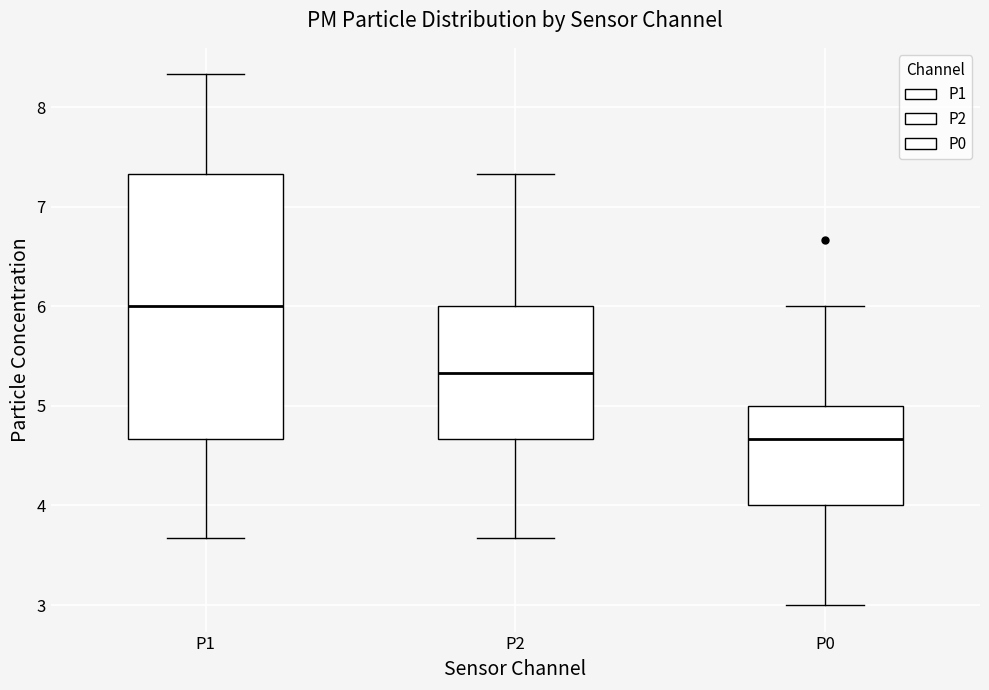

Which box has the lowest median line?

P0